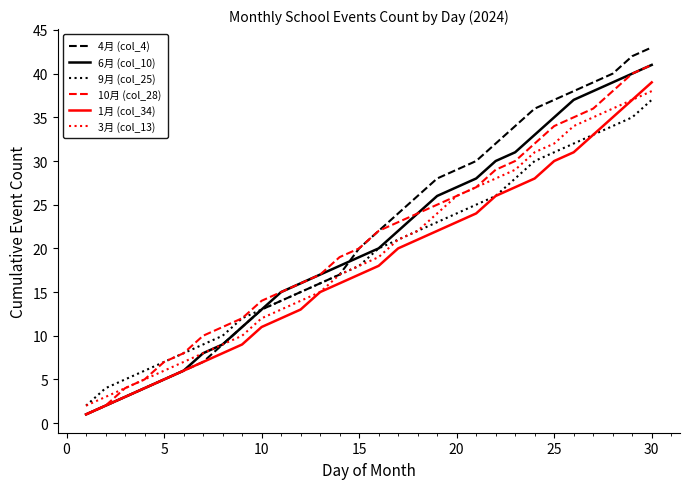

What is the average value of the 10月 (col_28) series?

21